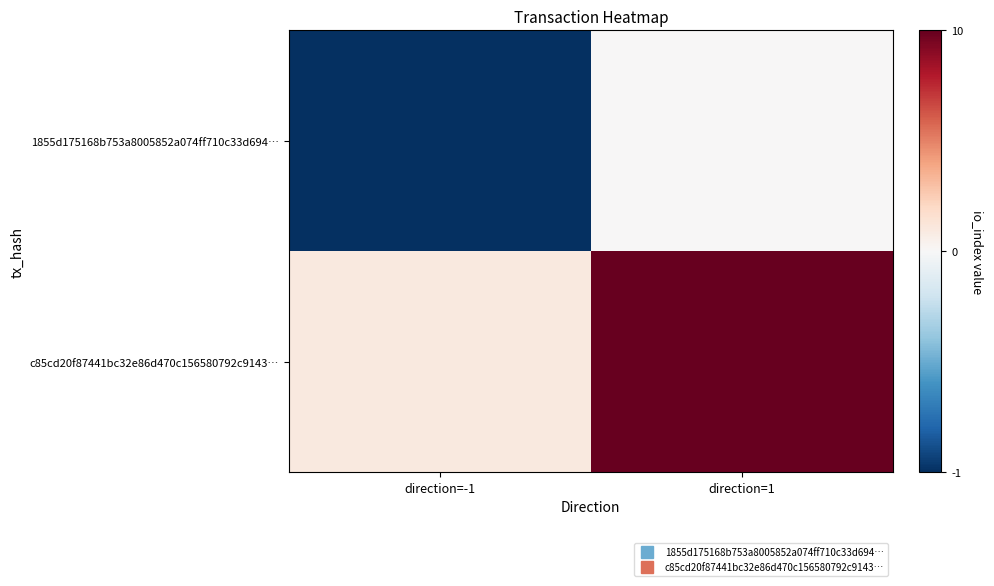

Which category has the lowest value across all series?

direction=-1